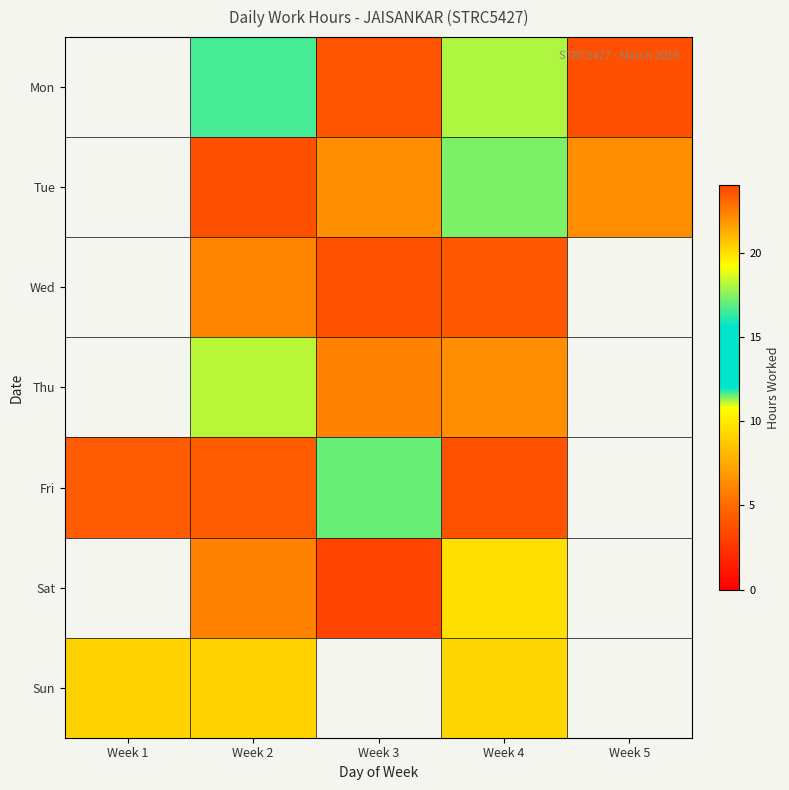

How many positive values does the Sun series have?

3